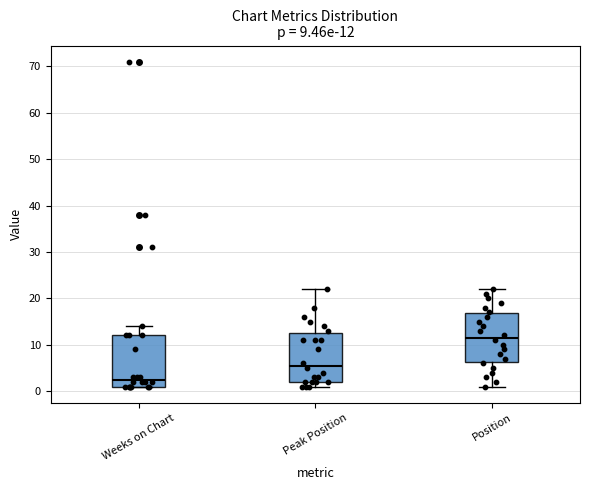

Which box has the lowest median line?

Weeks on Chart